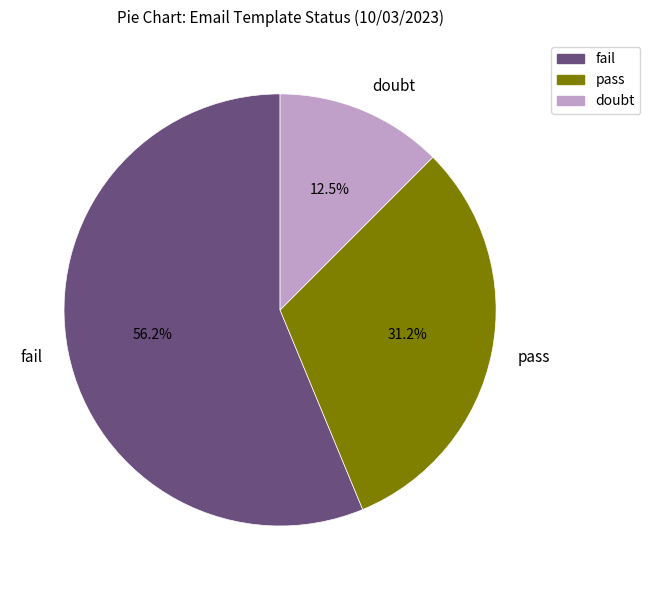

How many slices are in this pie chart?

3